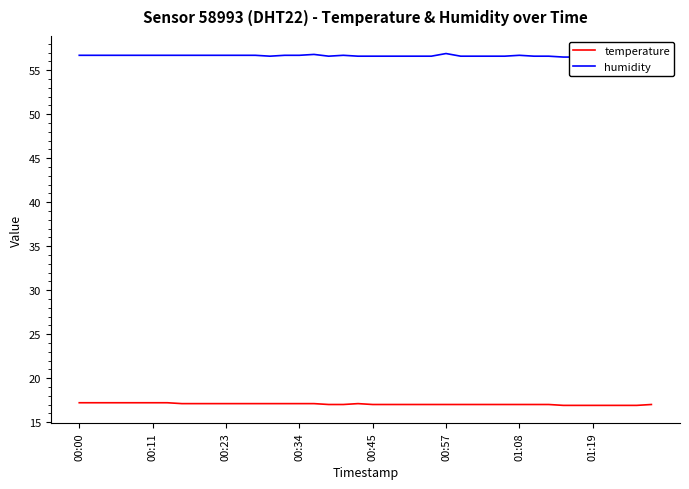

Between 34 and 13, which is larger?

13